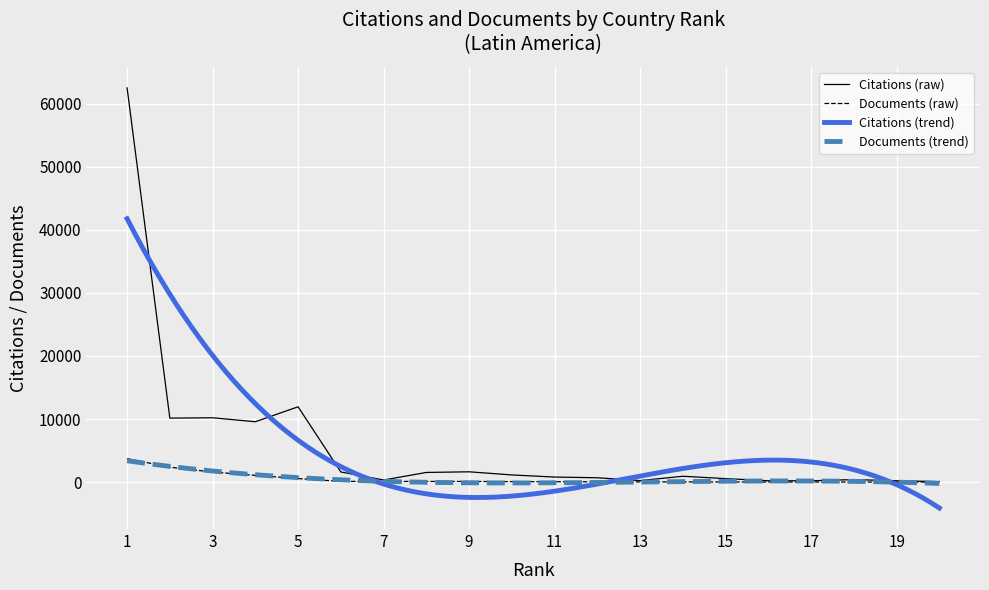

Reading left to right, what are all the values shown in this chart?

Citations: 62515	10149	10202	9578	11945	1614	336	1537	1637	1140	804	693	243	930	559	217	213	404	211	93
Documents: 3728	2368	1602	1071	569	116	110	109	107	83	64	46	35	34	23	19	18	15	13	13